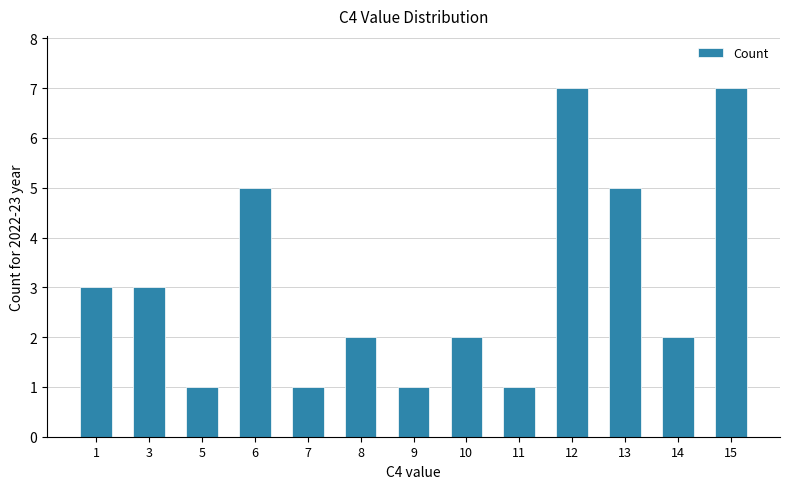

What is the change in value from 5 to 14?

+1